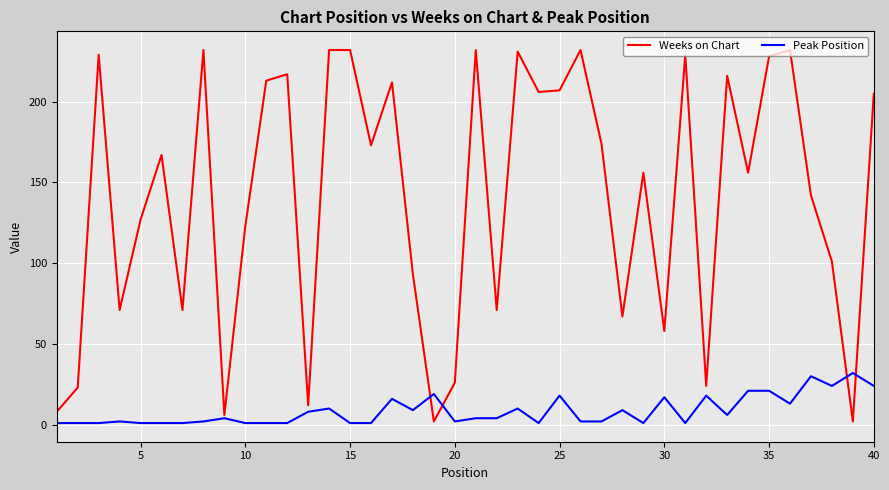

What is the maximum value shown in the chart?

232